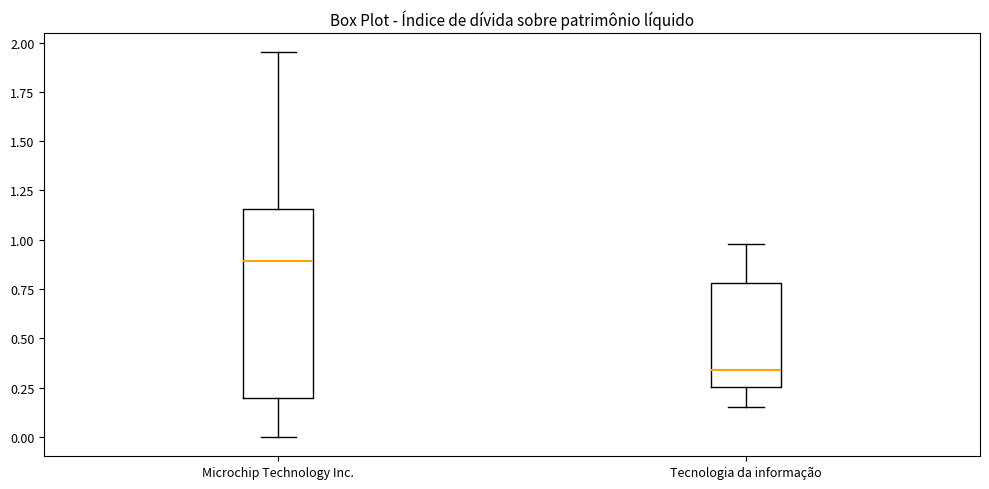

Reading left to right, read every box against the y-axis: the position of its median line, the range the box covers, and the ends of its whiskers. The values are not printed on the chart, so give them approximately, as read against the axis.

Microchip Technology Inc.: median 0.90, box 0.20 to 1.15, whiskers 0.00 to 1.95
Tecnologia da informação: median 0.35, box 0.25 to 0.80, whiskers 0.15 to 1.00